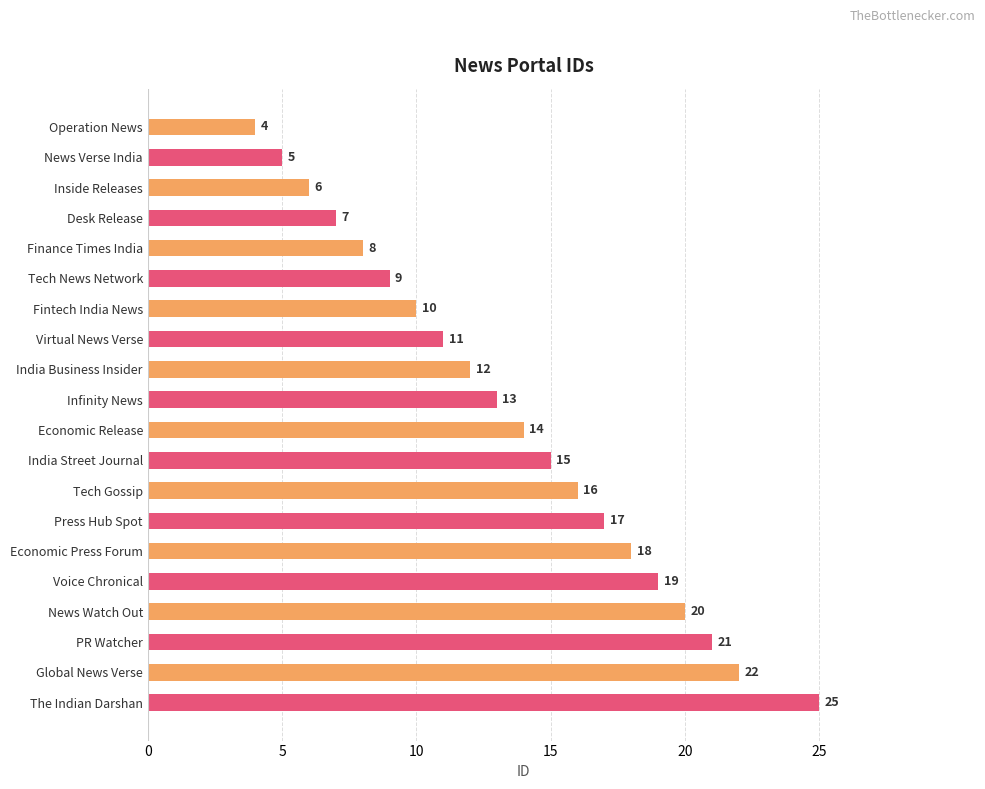

What is the change in value from Infinity News to The Indian Darshan?

+12